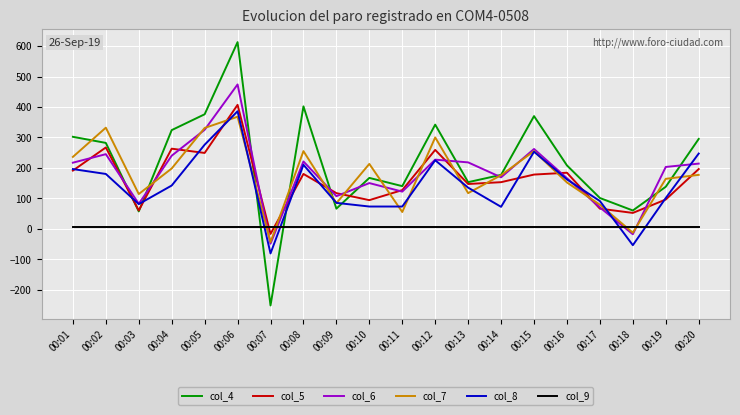

True or false: col_5 has more than 1 interior local peaks.

True